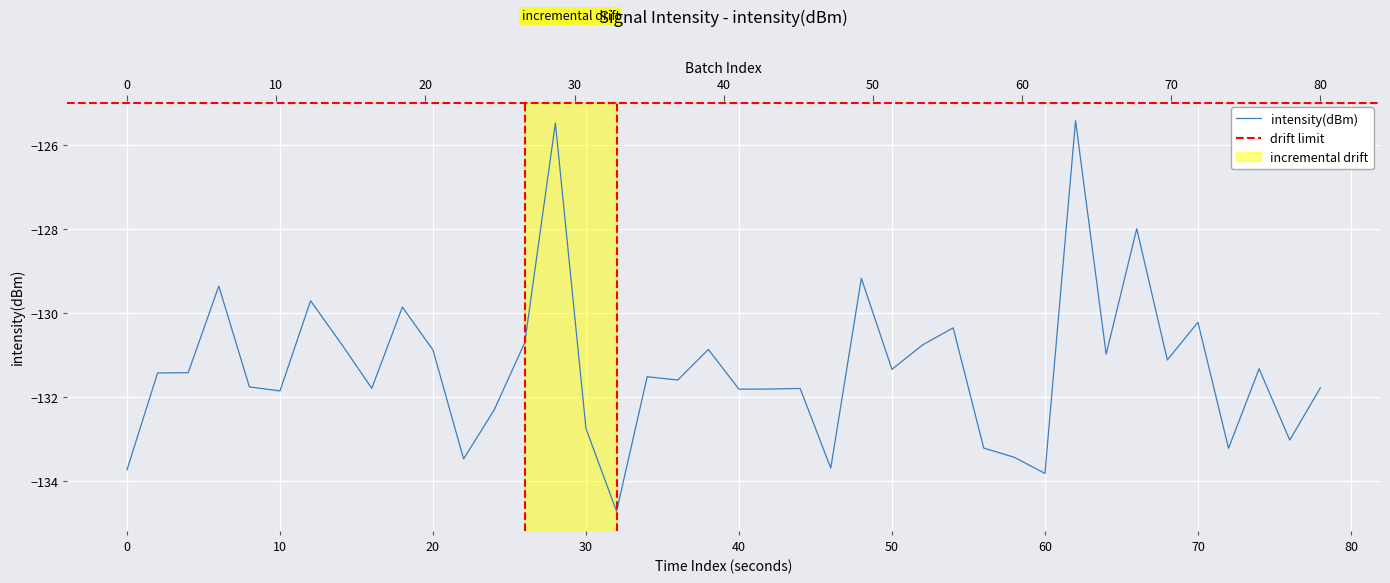

Count the number of categories in the chart.

40